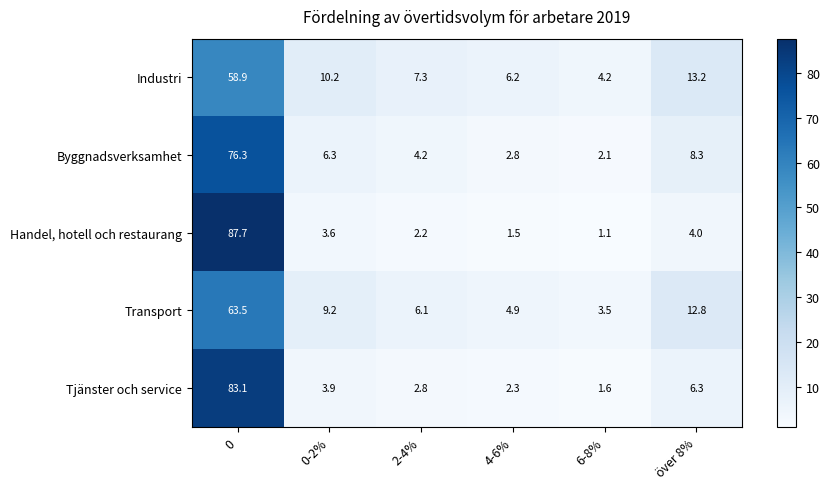

Which series changed the most between 4-6% and över 8%?

Transport